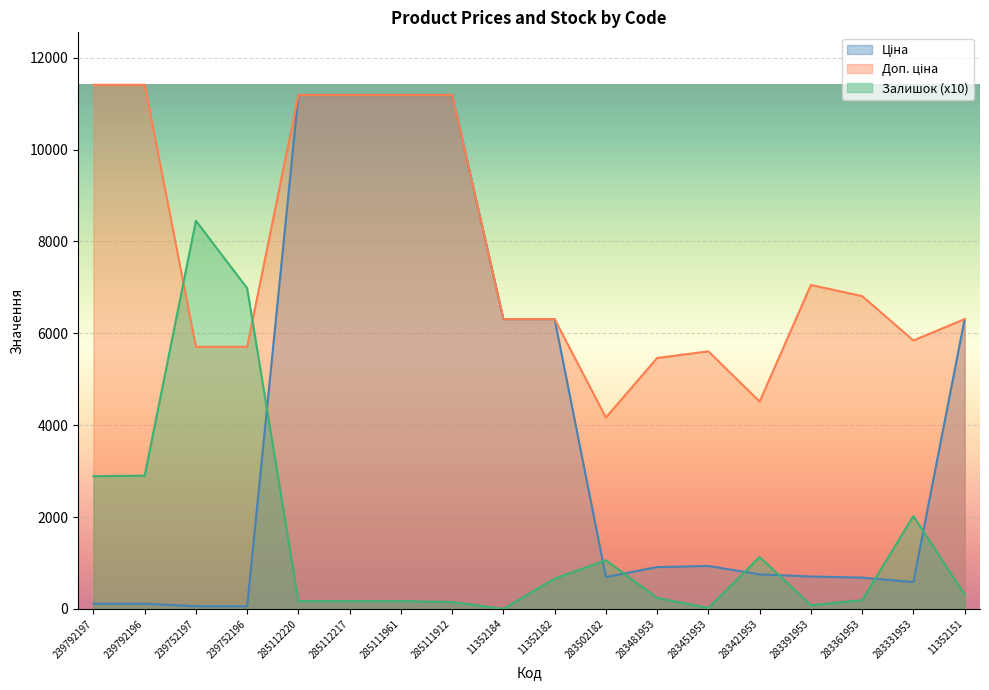

Rank the series by their average value, from highest to lowest.

Доп. ціна, Ціна, Залишок